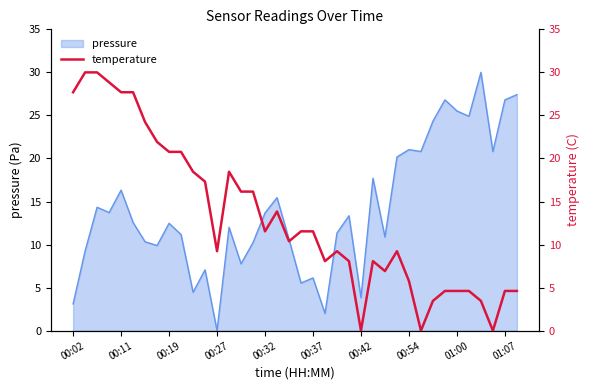

How many data points does each series have?

38